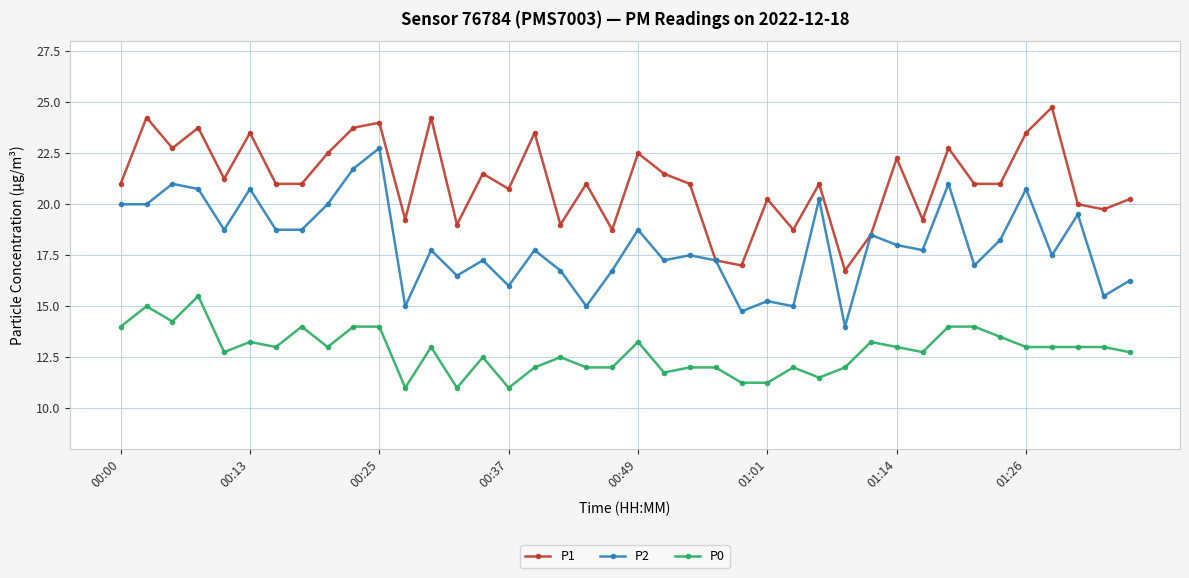

What is the difference between the maximum and minimum values in the P0 series?

4.5